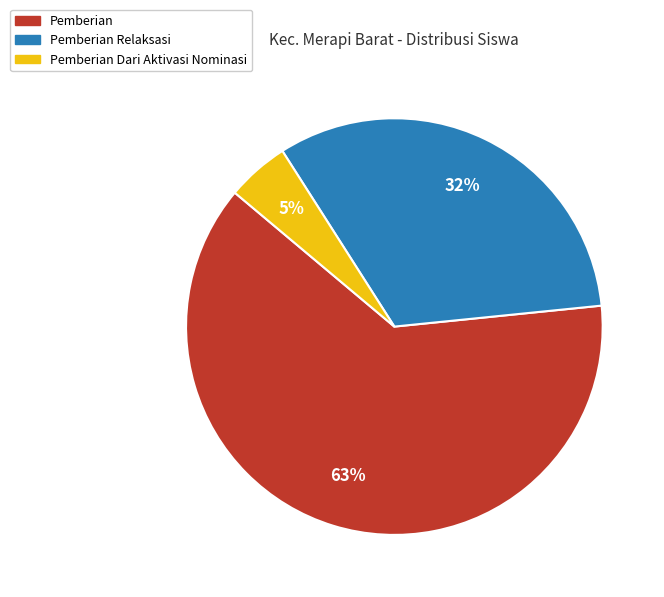

Is there any slice that represents more than half of the pie?

Yes